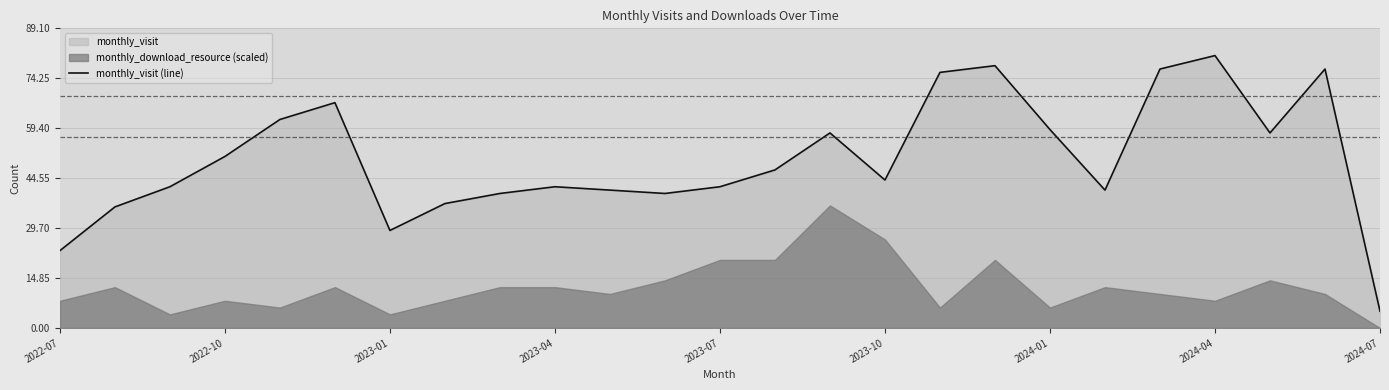

Which category has the lowest value in the monthly_visit (line) series?

2024-07